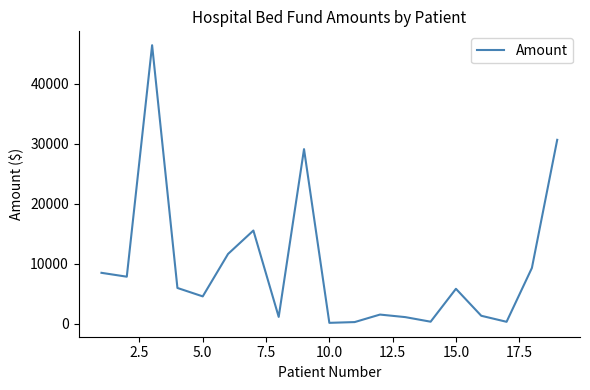

What is the maximum value shown in the chart?

46388.2